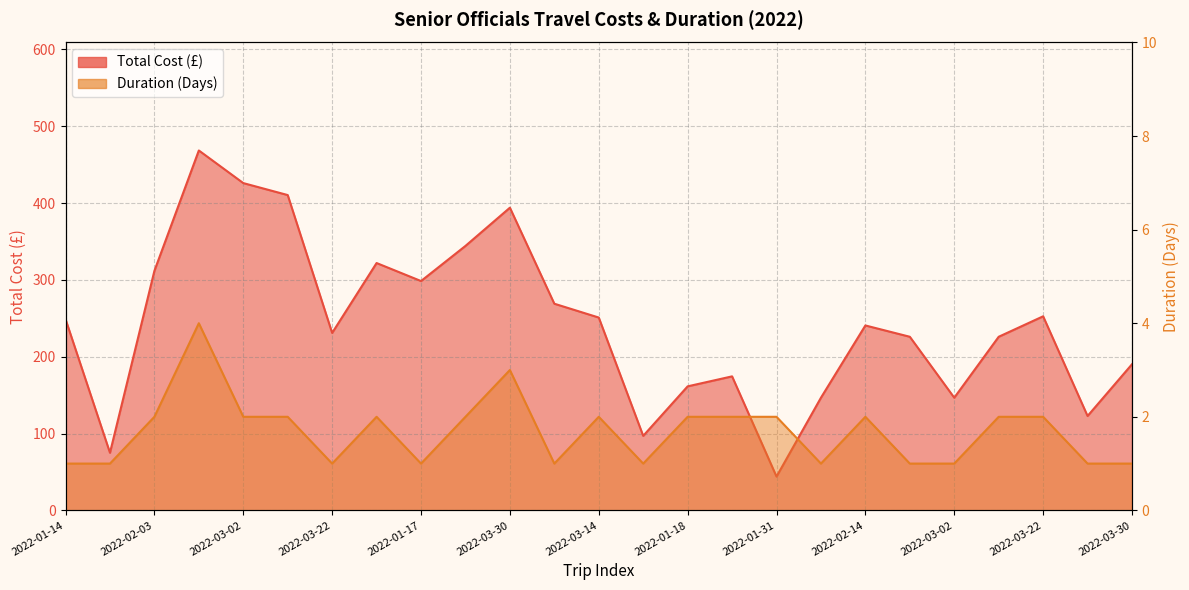

Which has a higher value, 2022-01-17 or 2022-03-02?

2022-03-02